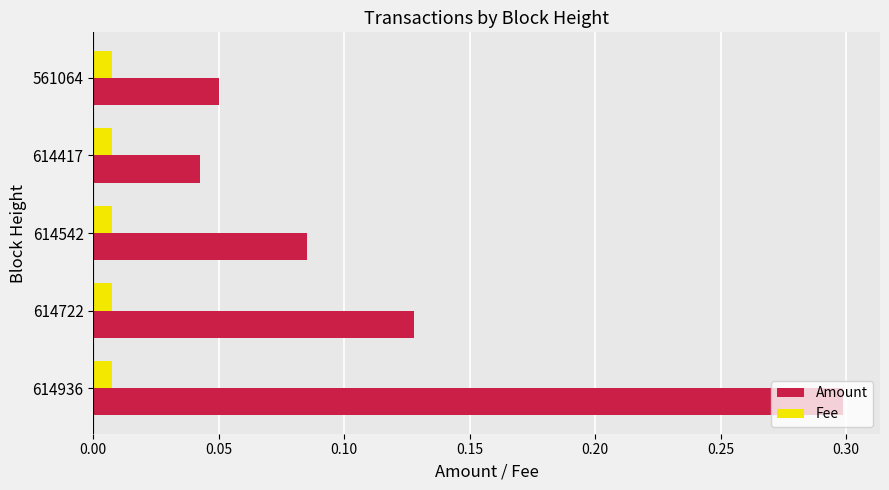

What is the difference between the maximum and minimum values in the Amount series?

0.3